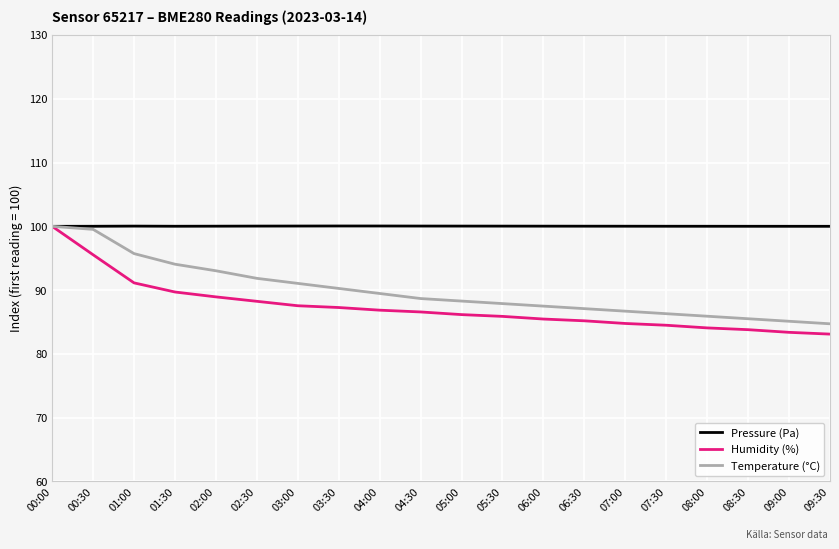

At which label is Humidity (%) closest to 91?

01:00